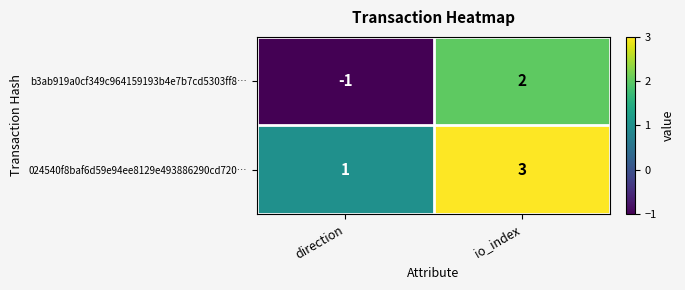

What is the difference between the b3ab919a0cf349c964159193b4e7b7cd5303ff8… values at io_index and direction?

3